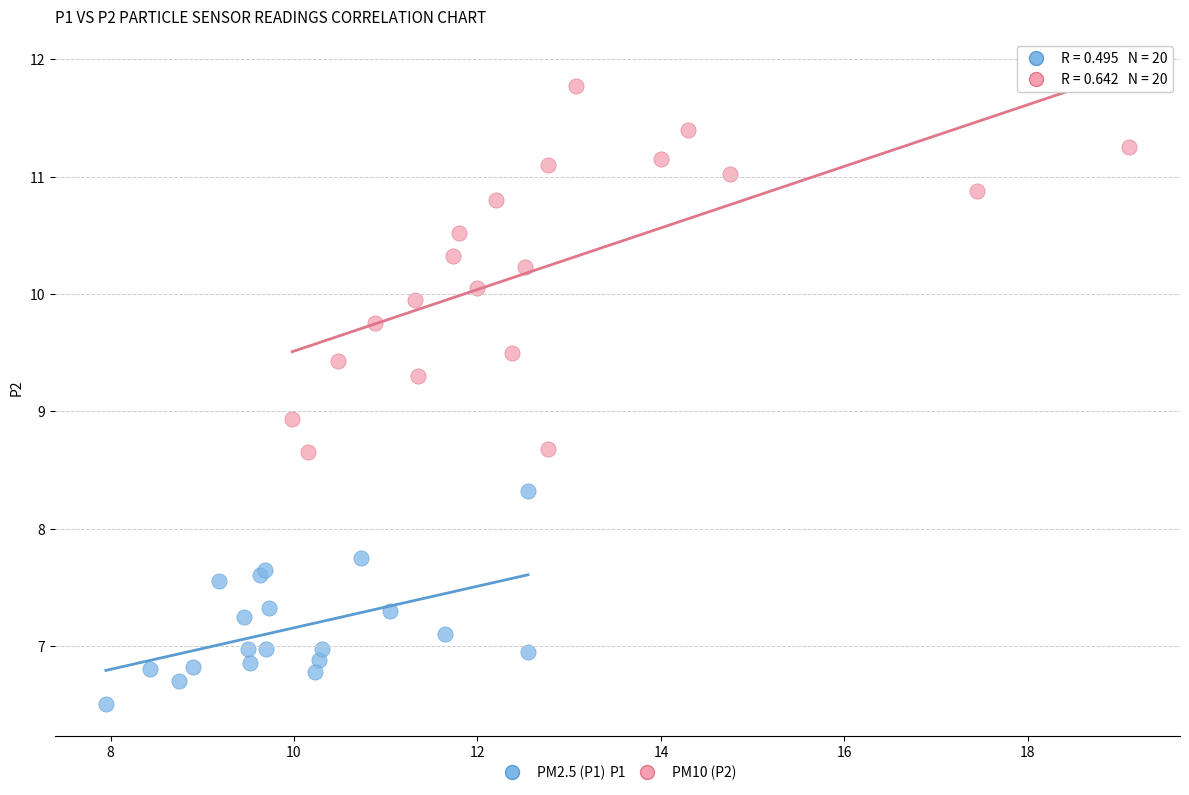

Which series reaches the maximum Y coordinate?

PM10 (P2)